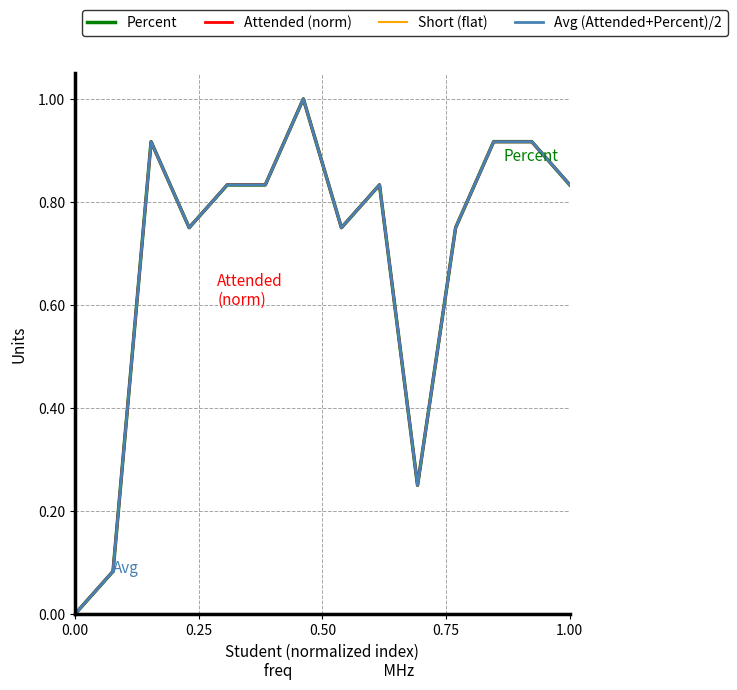

What is the maximum value for Percent?

1.0